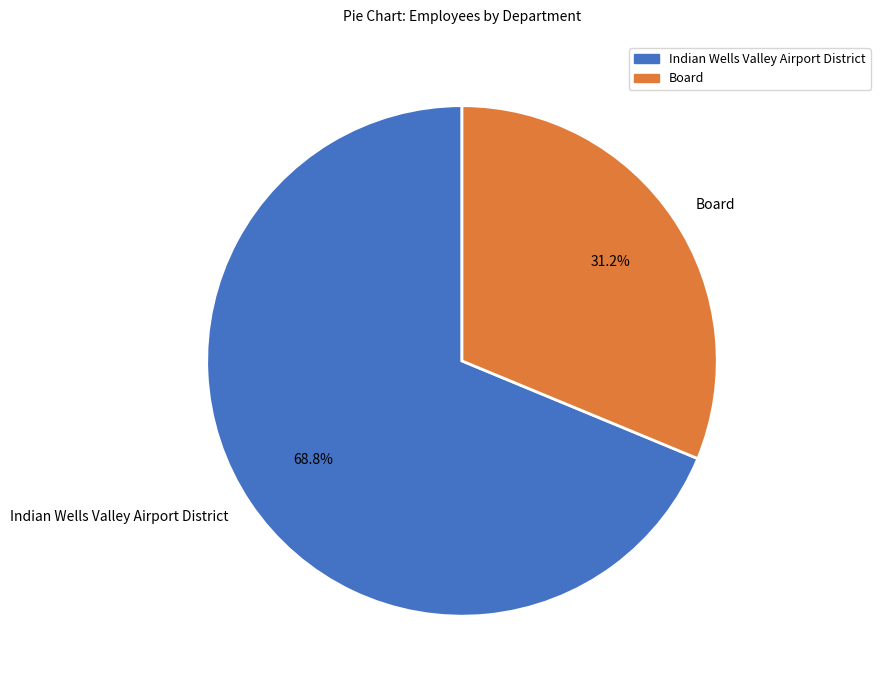

Which has a higher value, Indian Wells Valley Airport District or Board?

Indian Wells Valley Airport District